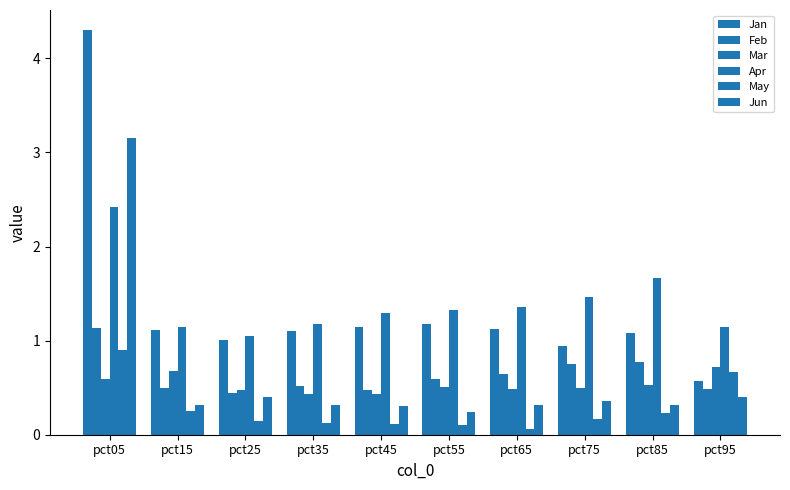

How many bars are there in total?

60